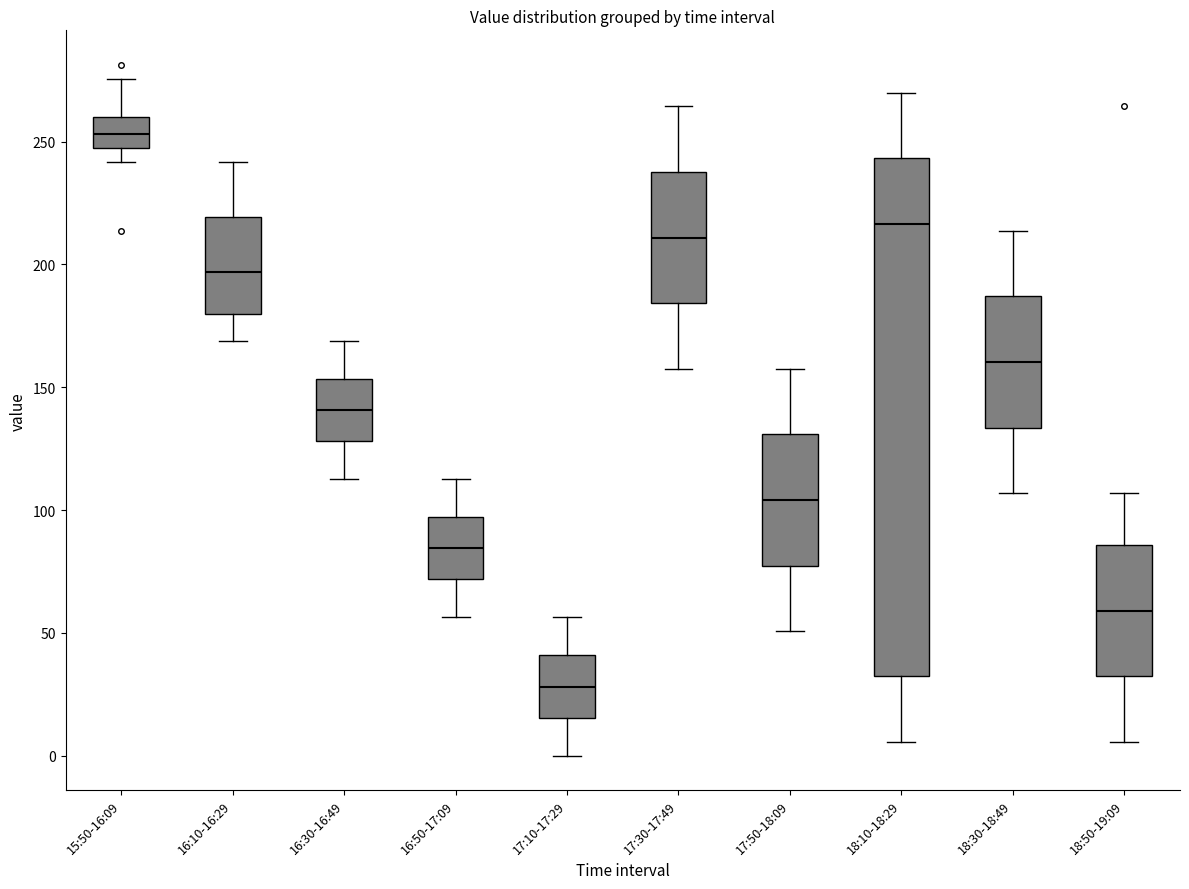

Comparing the boxes themselves (not the whiskers), which one is the tallest?

18:10-18:29